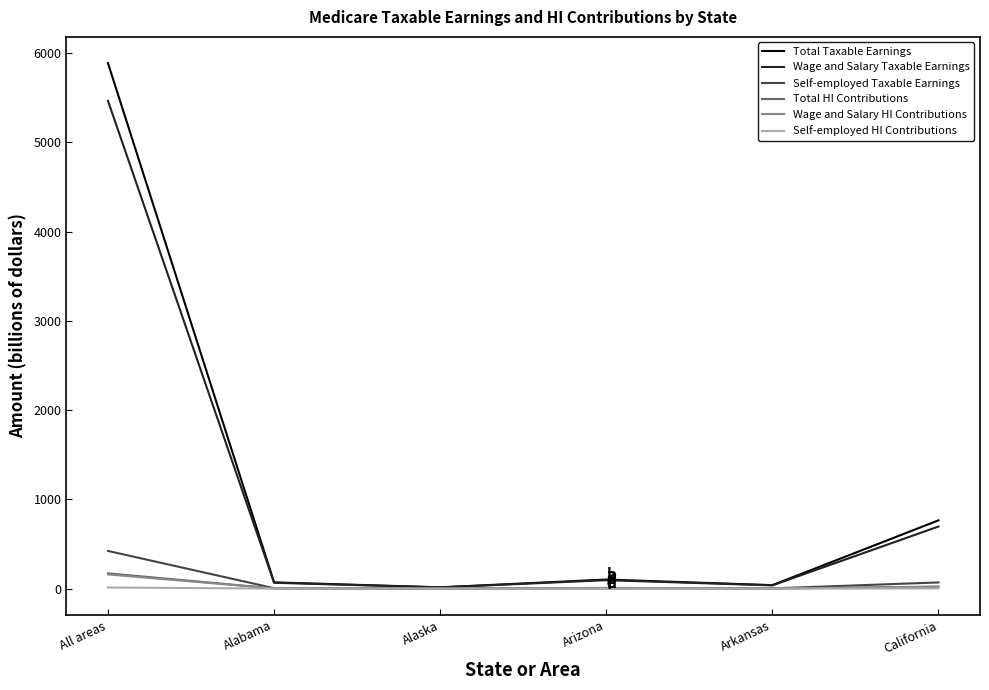

Which series has the largest range (max minus min)?

Total Taxable Earnings